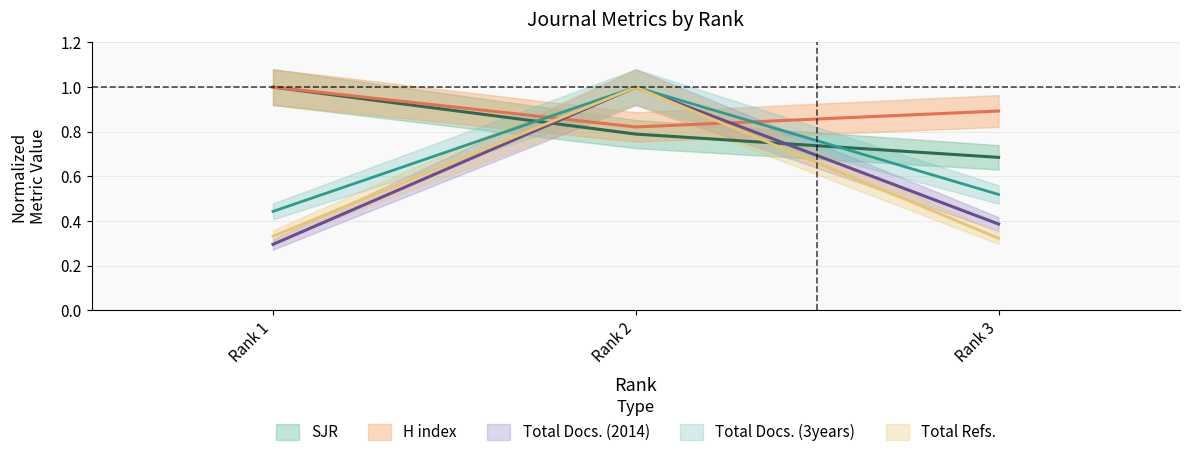

Which series has the largest total across all categories?

H index